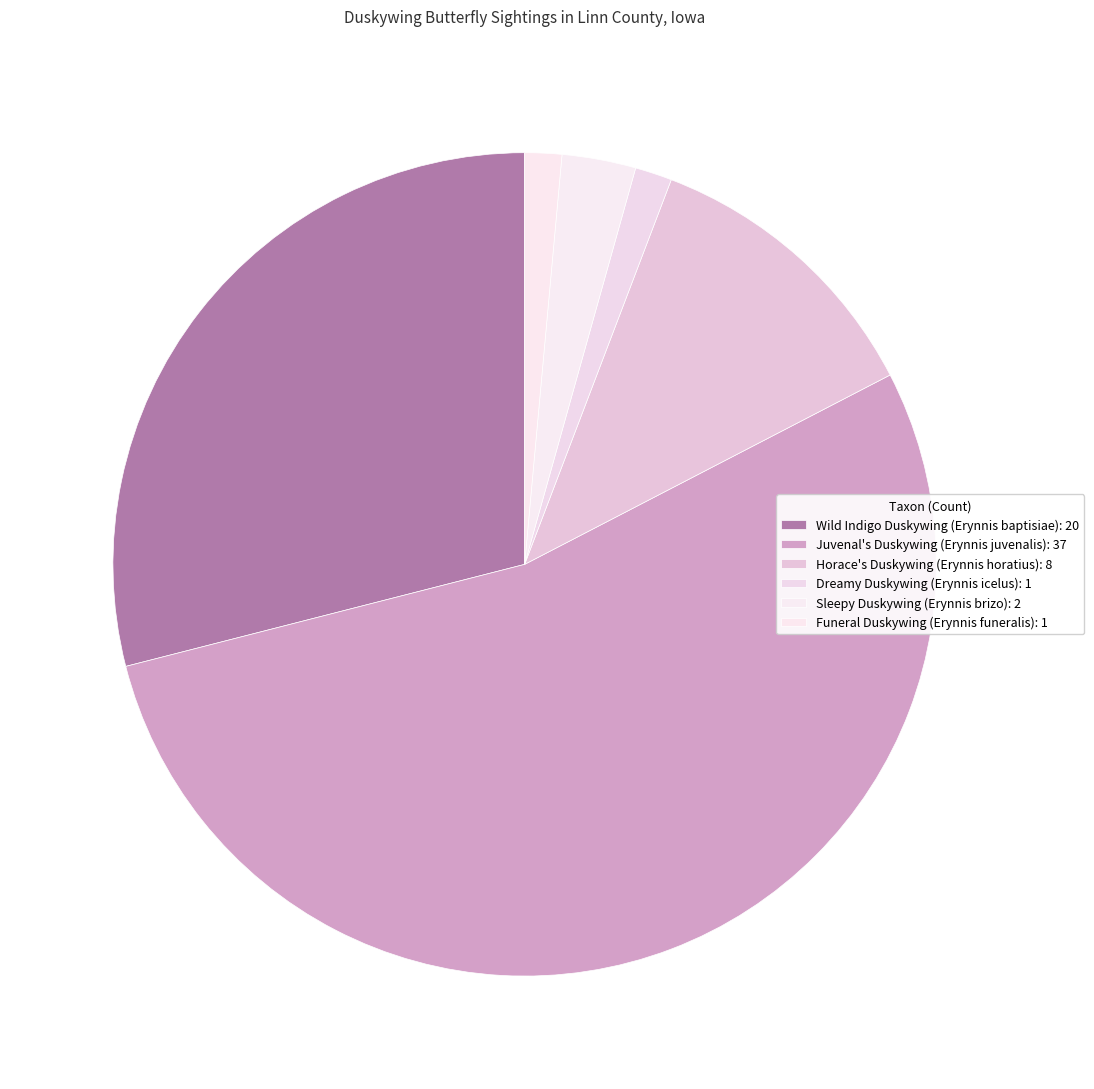

What is the smallest slice in the pie chart?

Dreamy Duskywing (Erynnis icelus)